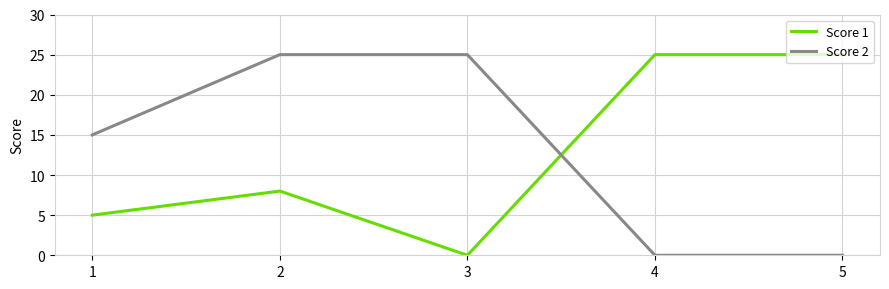

At 2, list the series in order from largest to smallest.

Score 2, Score 1